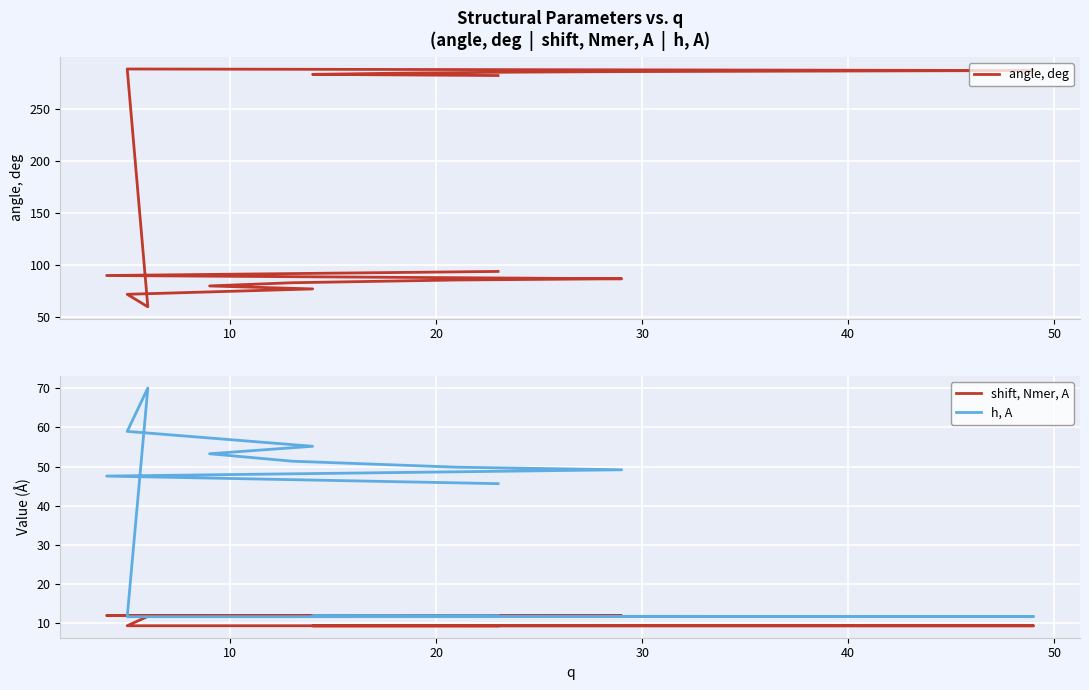

How many data points does each series have?

16